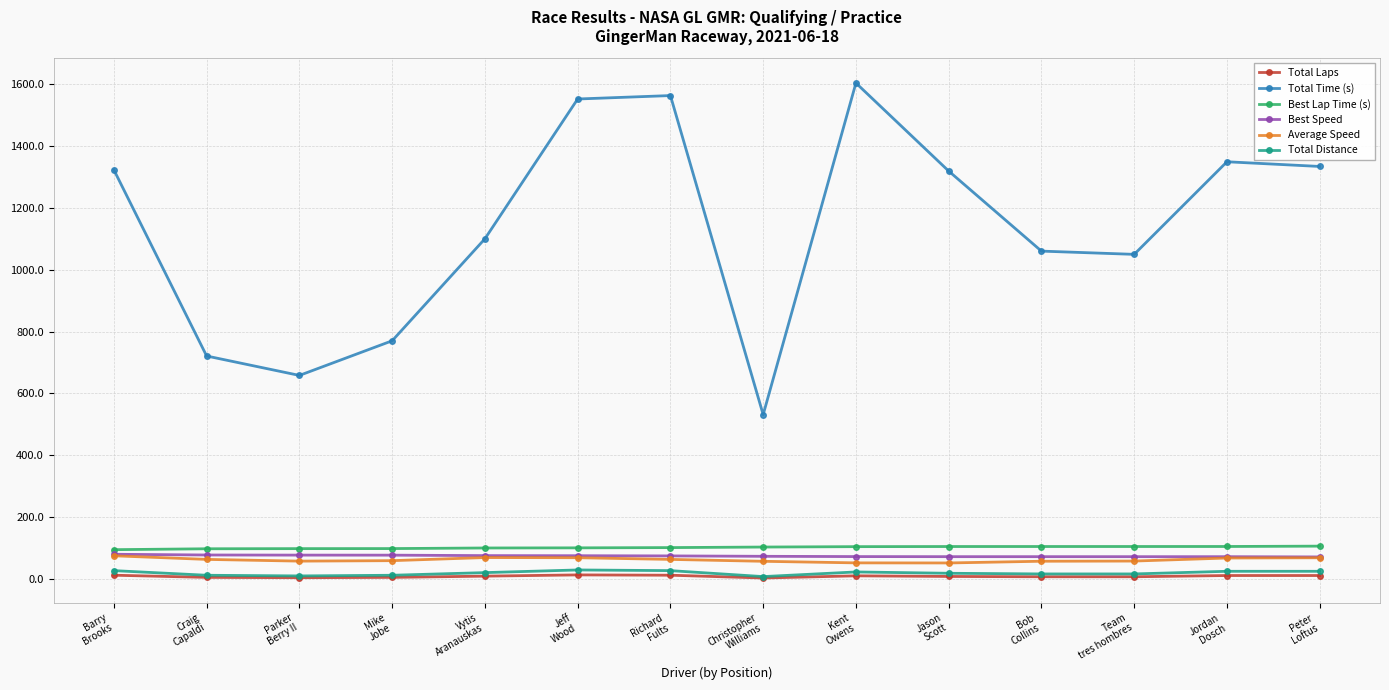

What is the value of the Average Speed point at the 8th from the left?

58.0